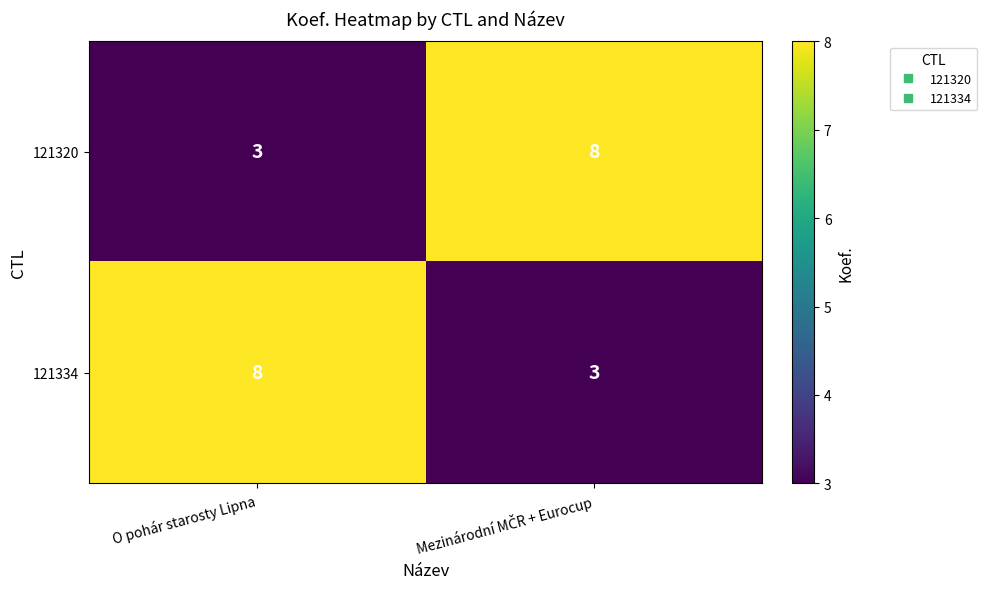

Is the value of 121320 at O pohár starosty Lipna greater than the value of 121334 at O pohár starosty Lipna?

No